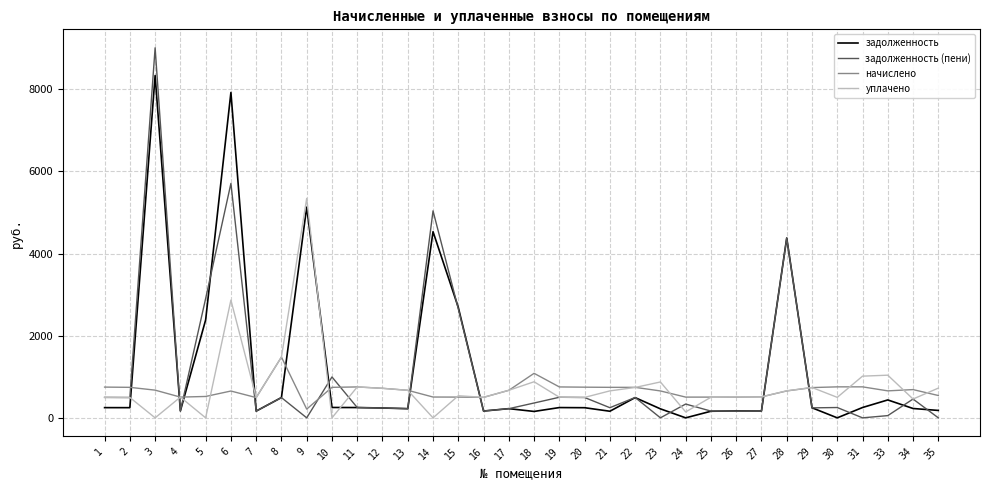

After their last crossing, which series has the higher values: задолженность or начислено?

начислено